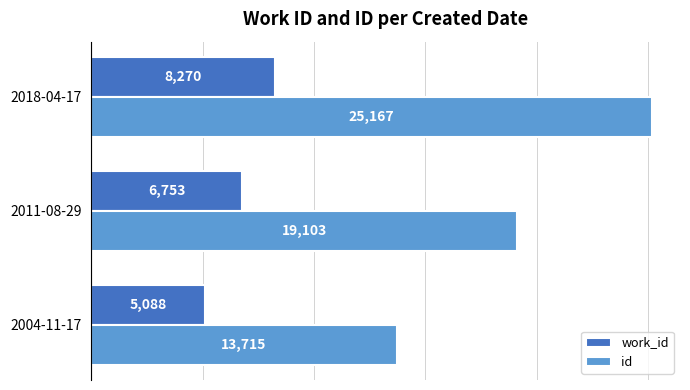

Rank the categories by work_id value from highest to lowest.

2018-04-17, 2011-08-29, 2004-11-17